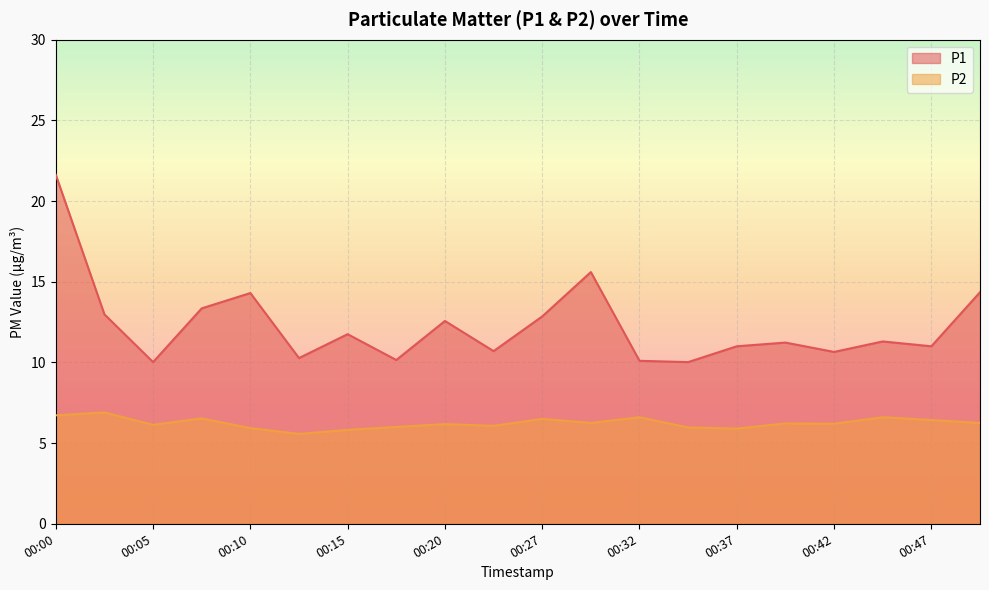

How many lines are shown in the chart?

2